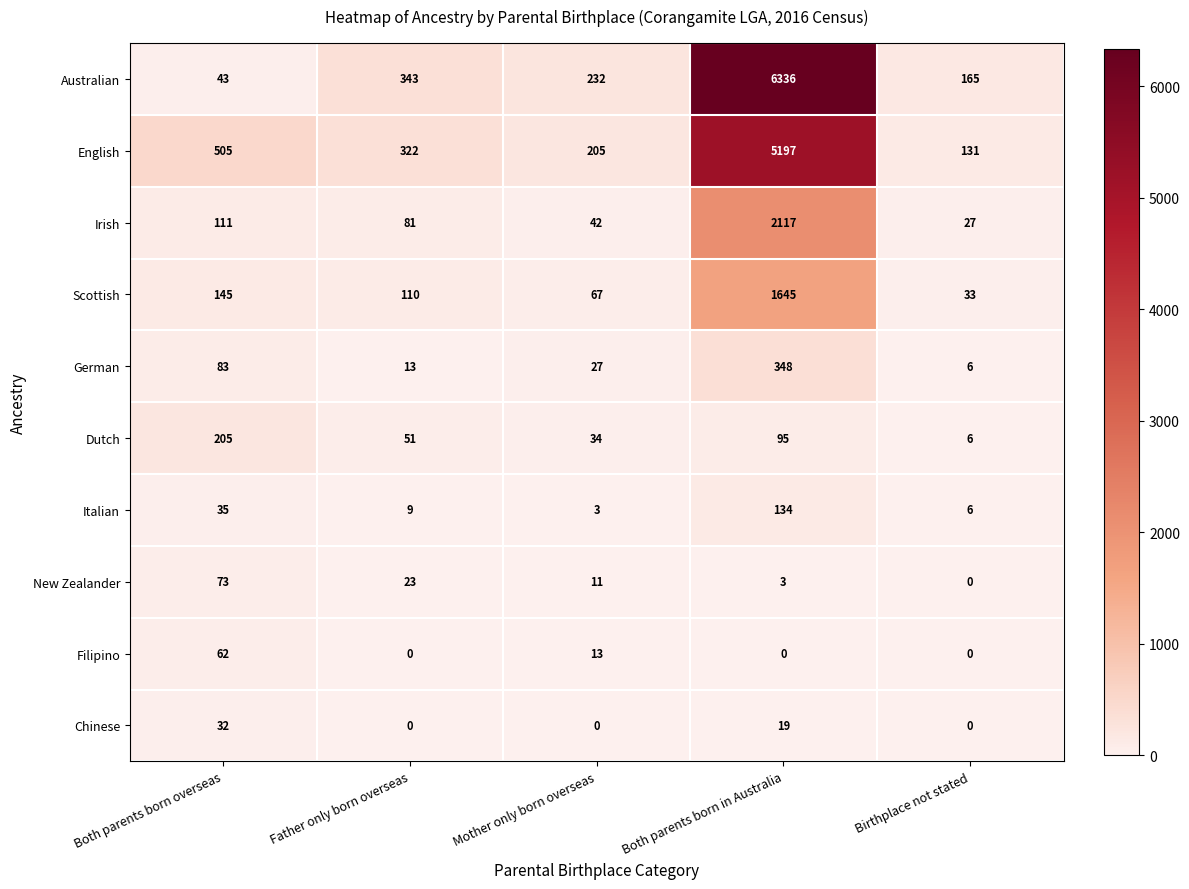

What is the difference between the maximum and minimum values in the Dutch series?

199